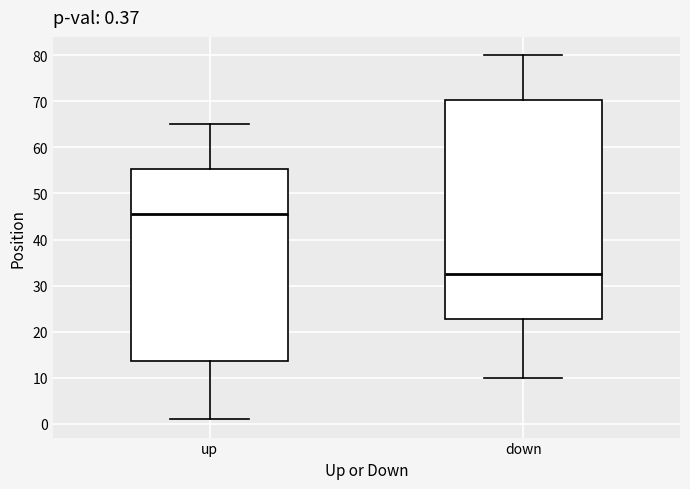

Which box is the tallest, from its lower edge to its upper edge?

down